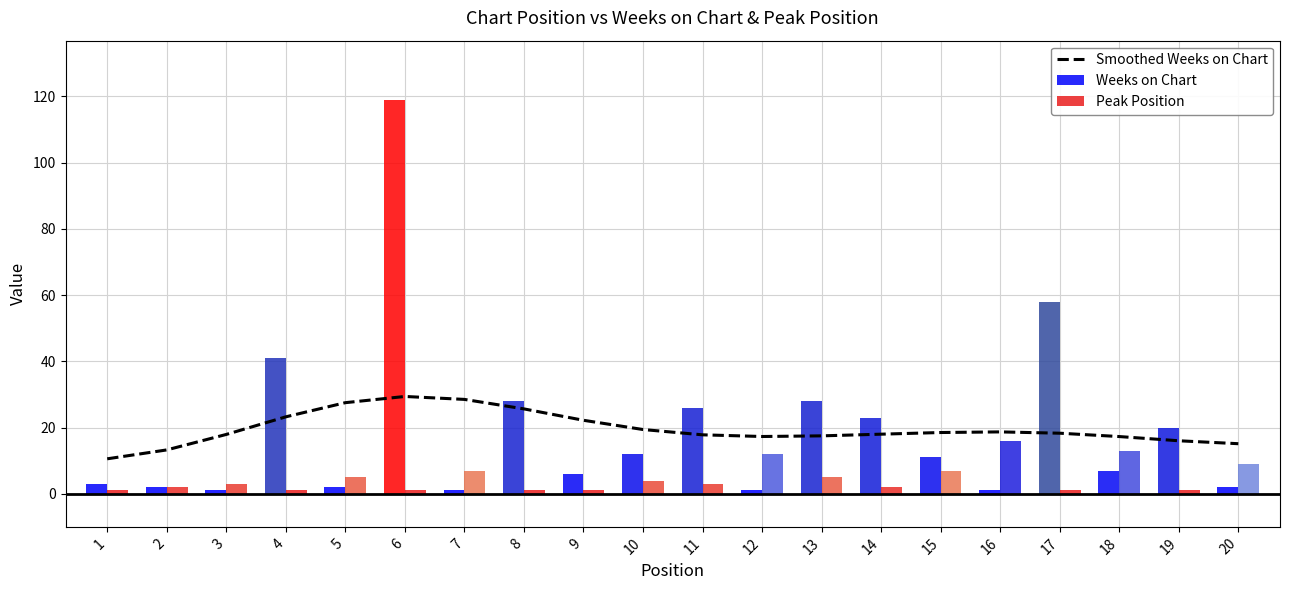

True or false: the data shows 16.0 at 19.

True